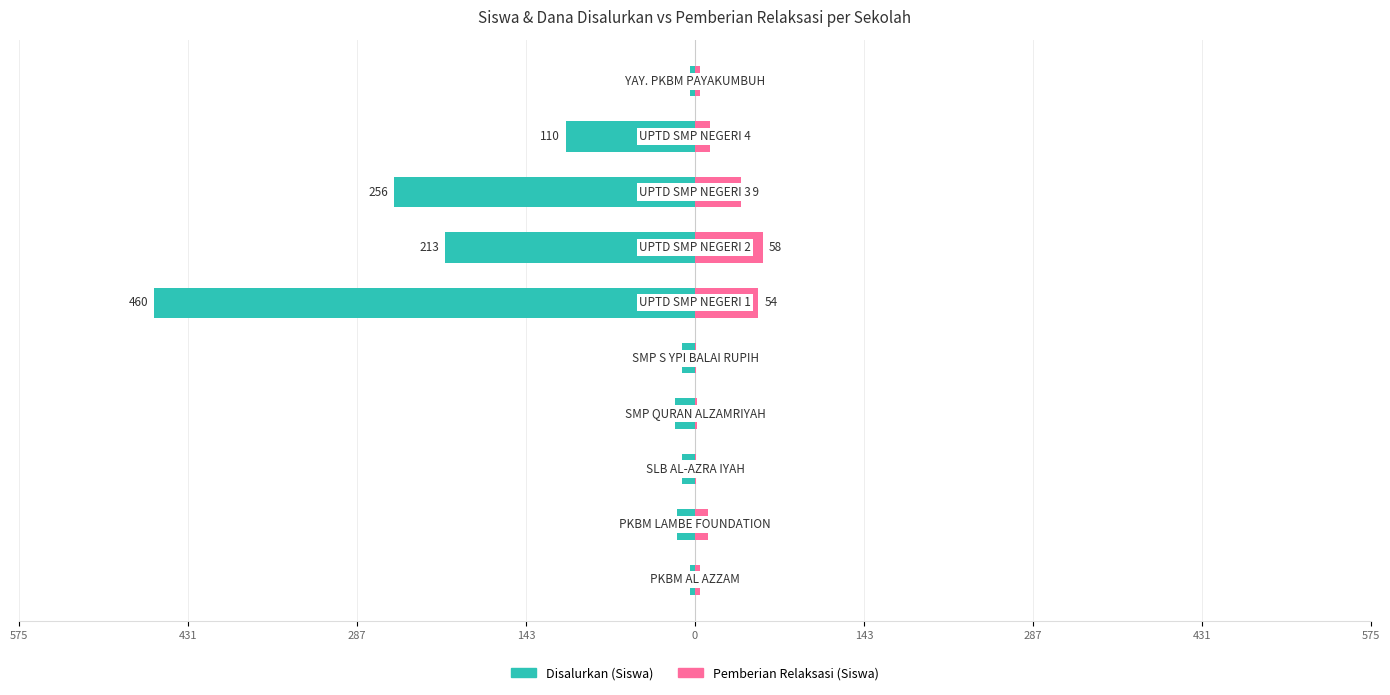

Reading left to right, transcribe all the data shown in this chart.

Disalurkan (Siswa): -4	-15	-11	-17	-11	-460	-213	-256	-110	-4
Pemberian Relaksasi (Siswa): 4	11	1	2	1	54	58	39	13	4